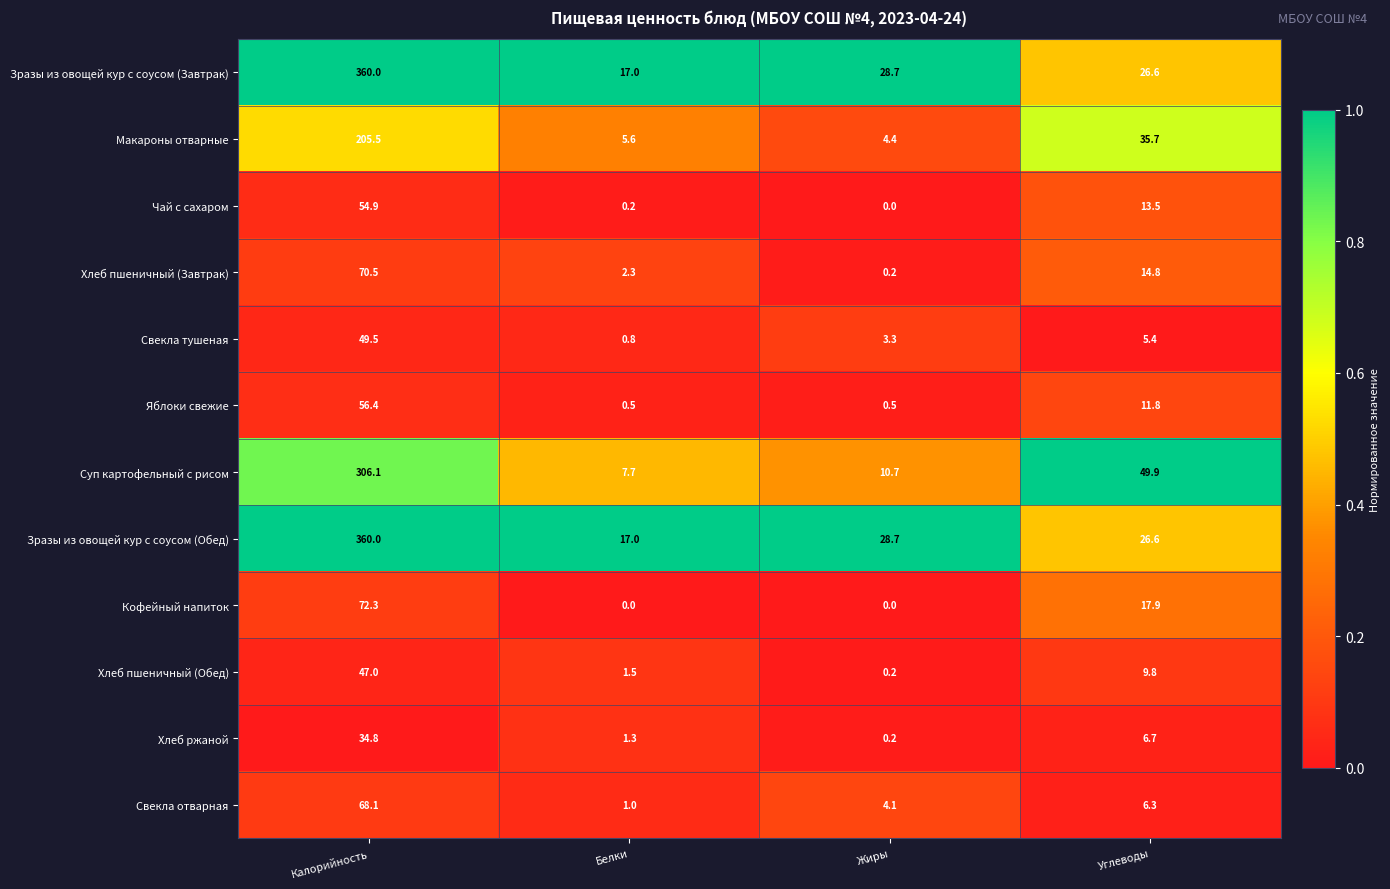

At which category is the sum across all series the highest?

Калорийность